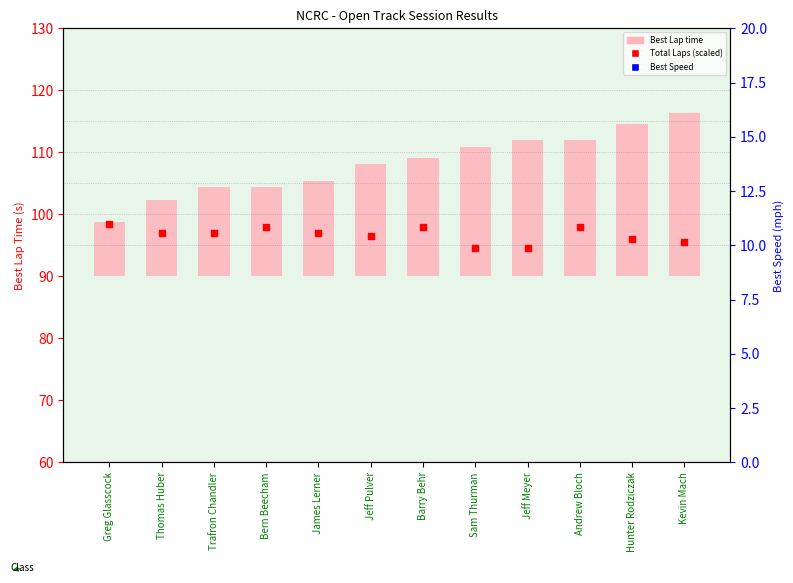

What are all the series names shown in the legend?

Best Lap time, Total Laps (scaled), Best Speed